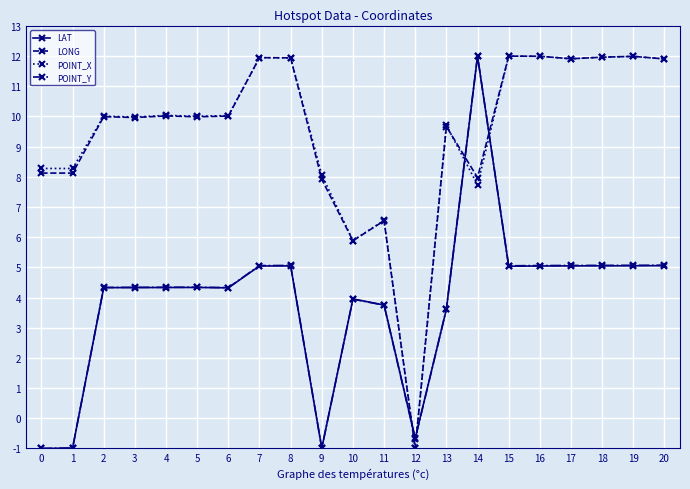

What is the sum of the LAT values at 20 and 17?

10.1